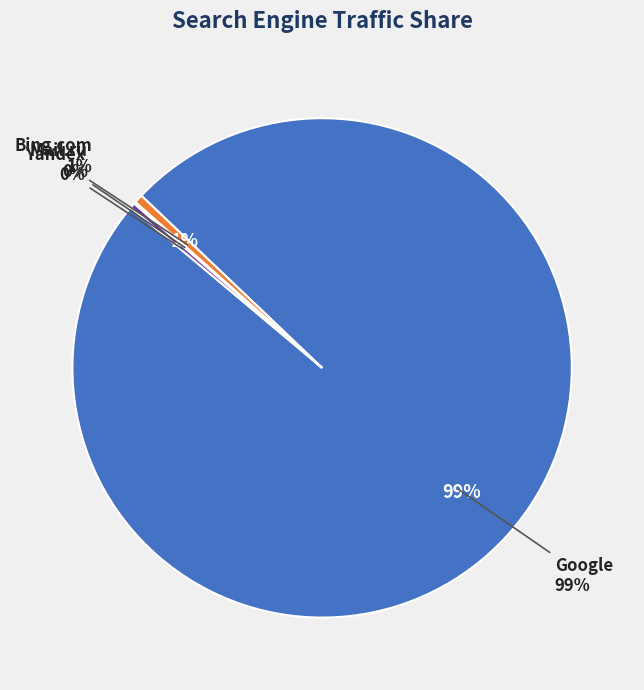

The Yandex slice represents 0% of the pie. True or false?

True